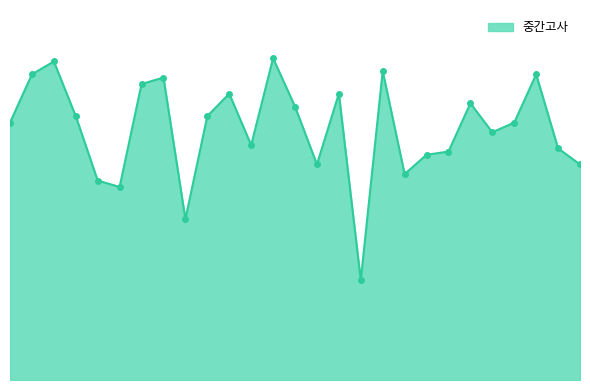

Is this an area chart (filled region under the line)?

Yes